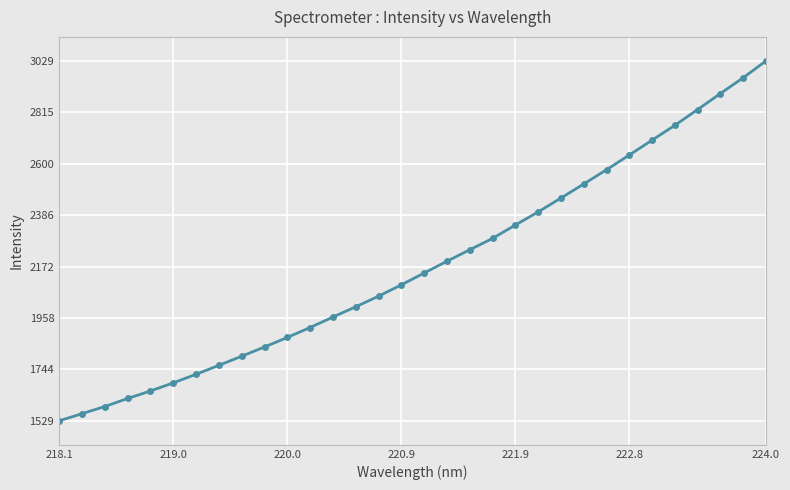

What is the sum of all values?

69652.4